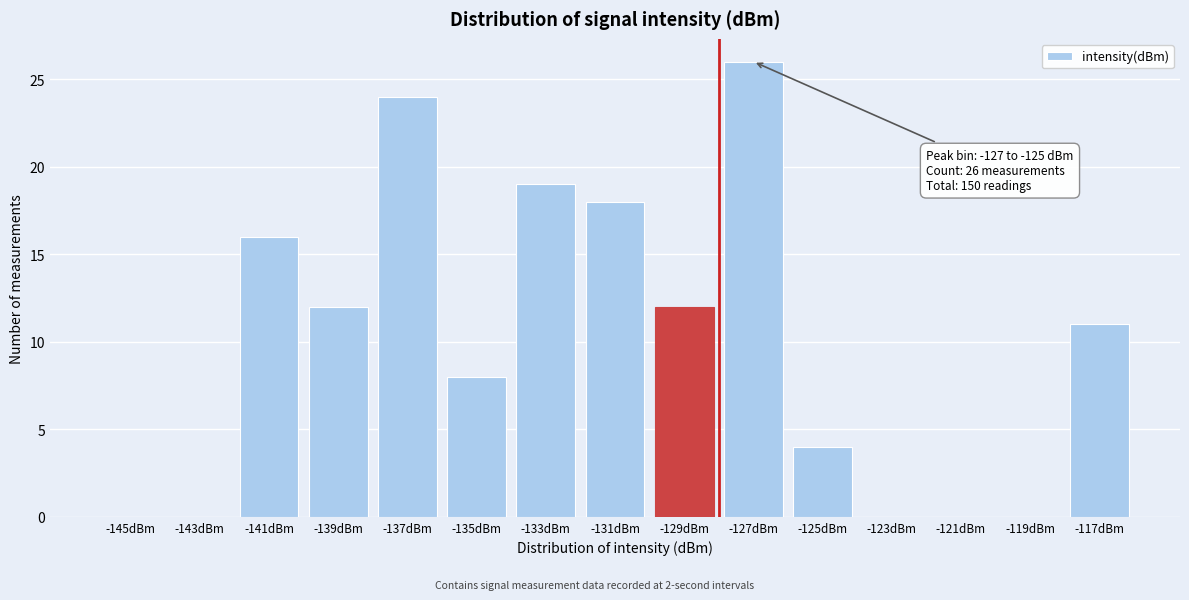

Reading left to right, list all the values displayed in this chart.

-145dBm=0	-143dBm=0	-141dBm=16	-139dBm=12	-137dBm=24	-135dBm=8	-133dBm=19	-131dBm=18	-129dBm=12	-127dBm=26	-125dBm=4	-123dBm=0	-121dBm=0	-119dBm=0	-117dBm=11